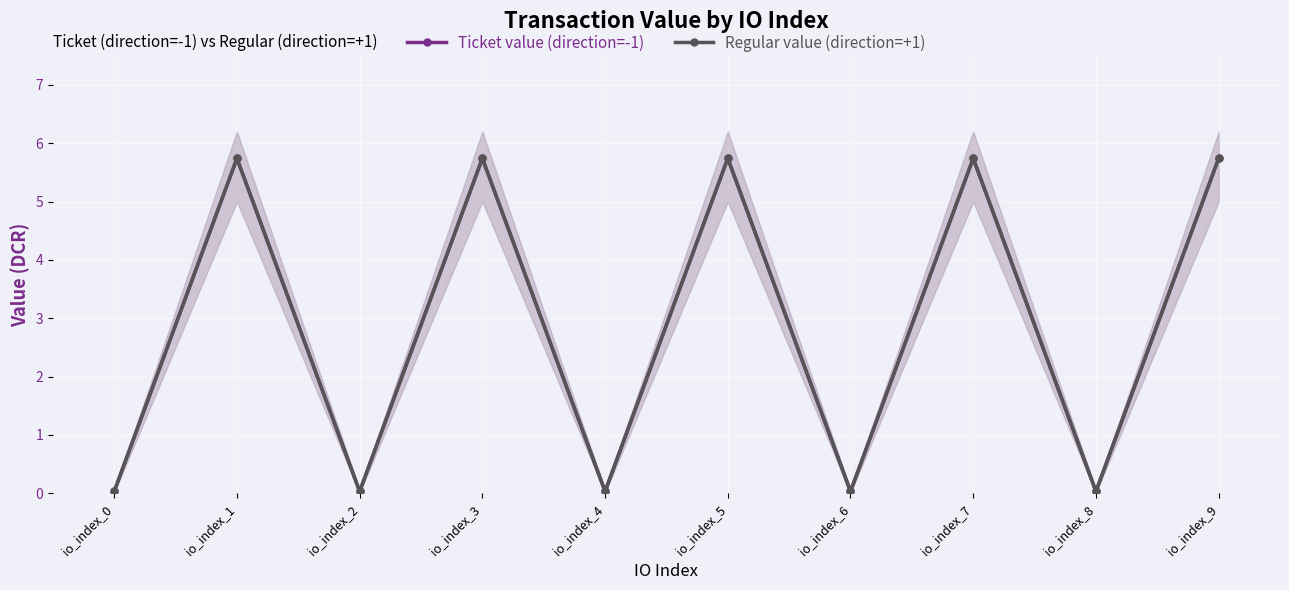

What is the greatest value displayed?

5.7